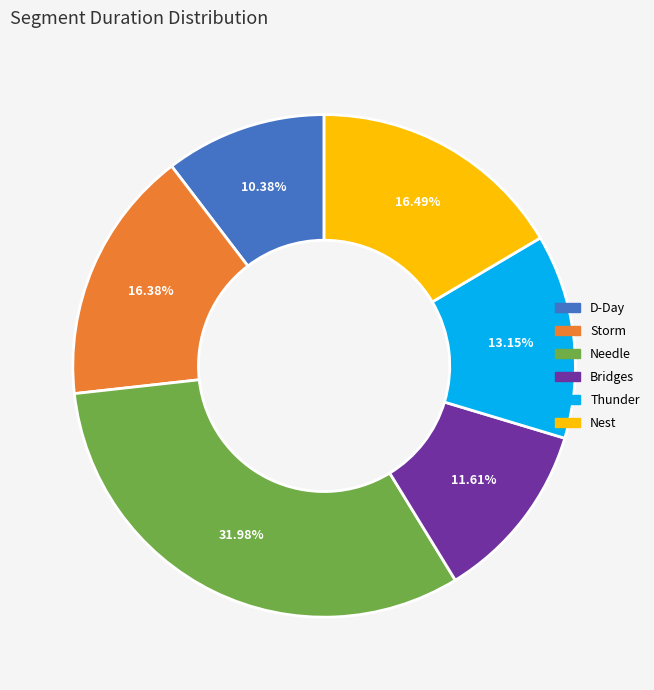

Is it true that D-Day is 10% of the pie?

True